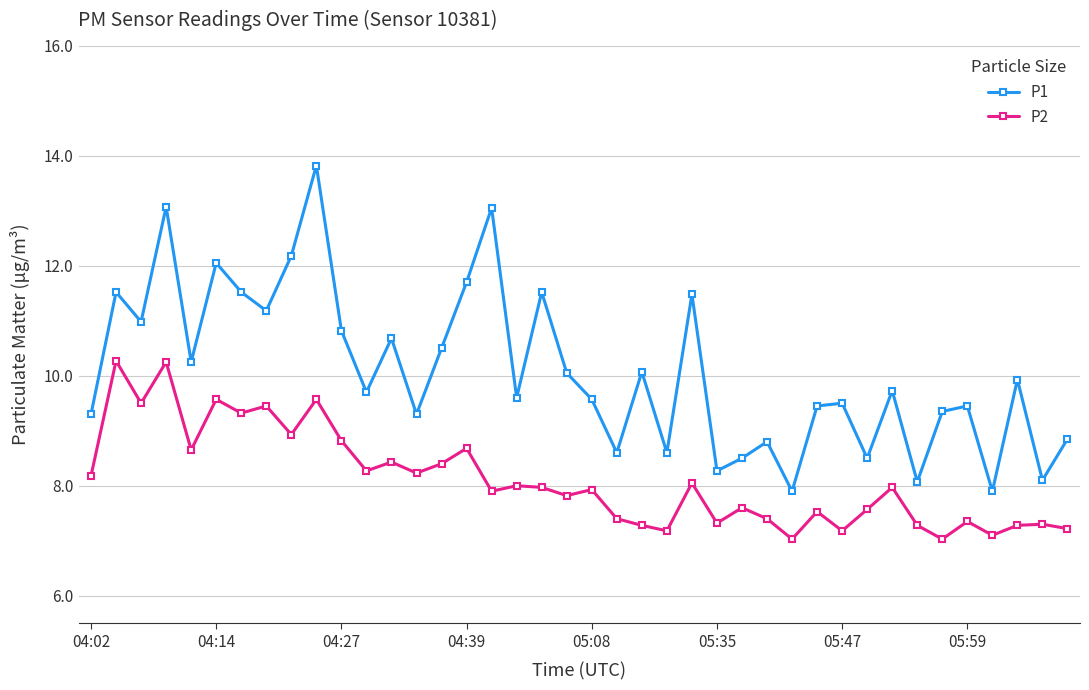

In P1, how many points are higher than both neighbors (excluding endpoints)?

14